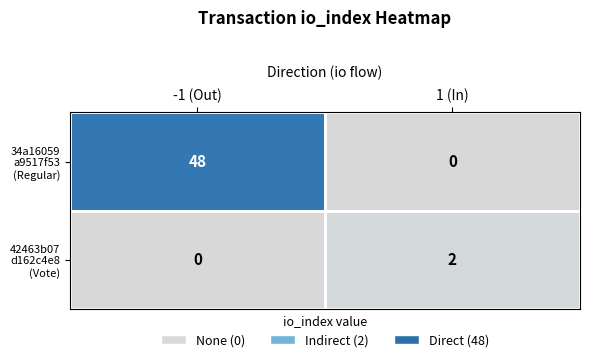

What is the spread (max minus min) of values at -1 (Out)?

48